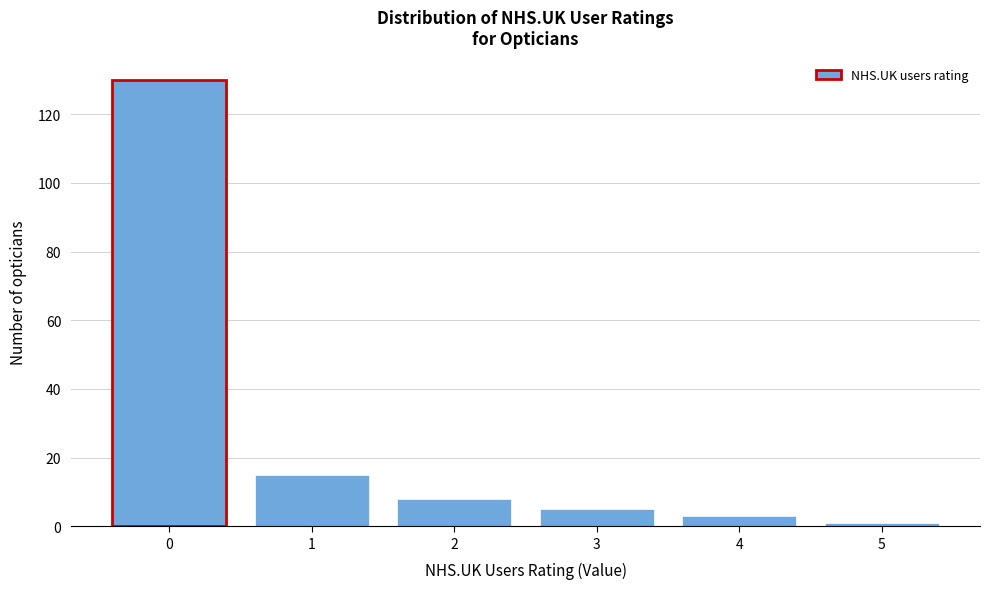

Reading right to left, list all the values displayed in this chart.

1	3	5	8	15	130